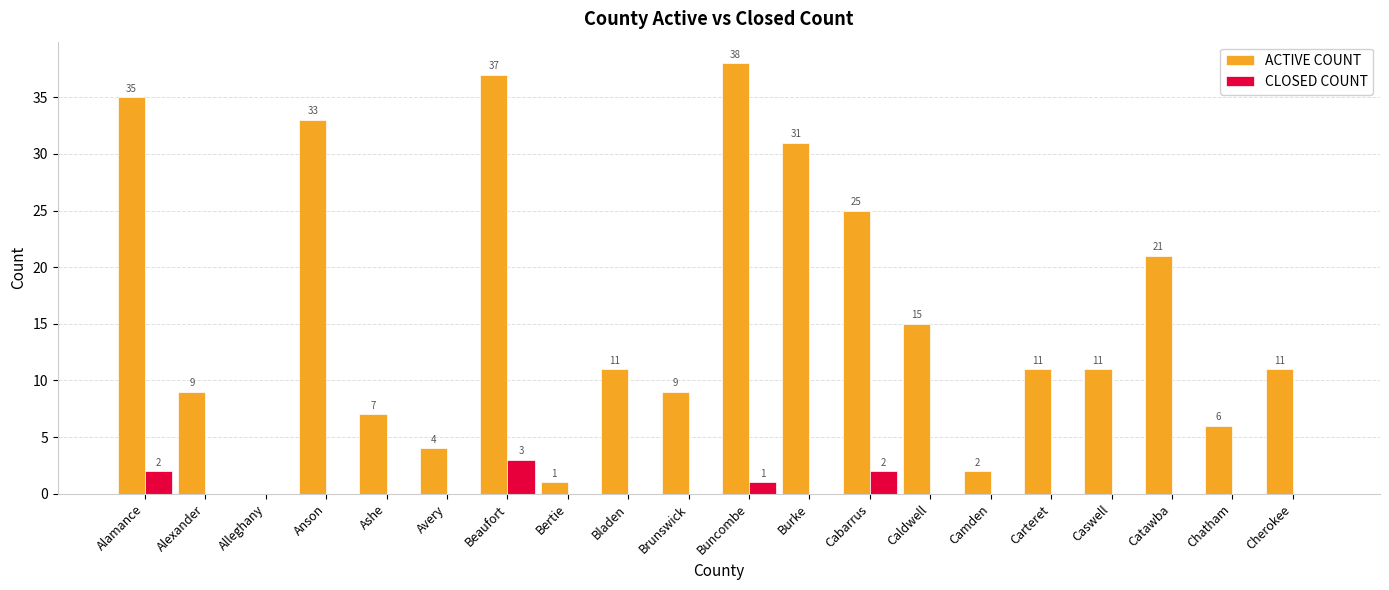

Which series has the widest spread of values?

ACTIVE COUNT